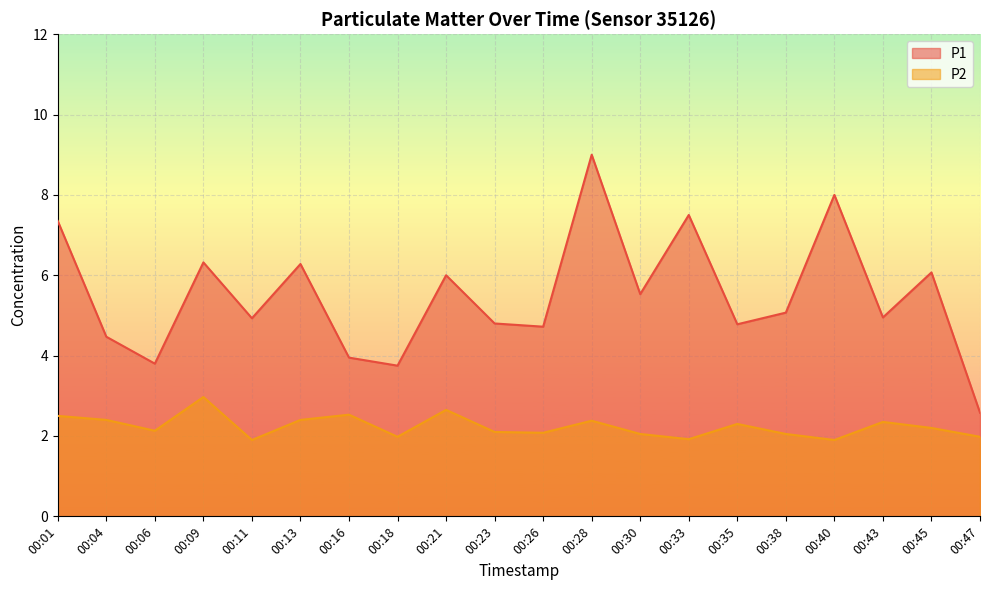

Count the number of data series in this chart.

2